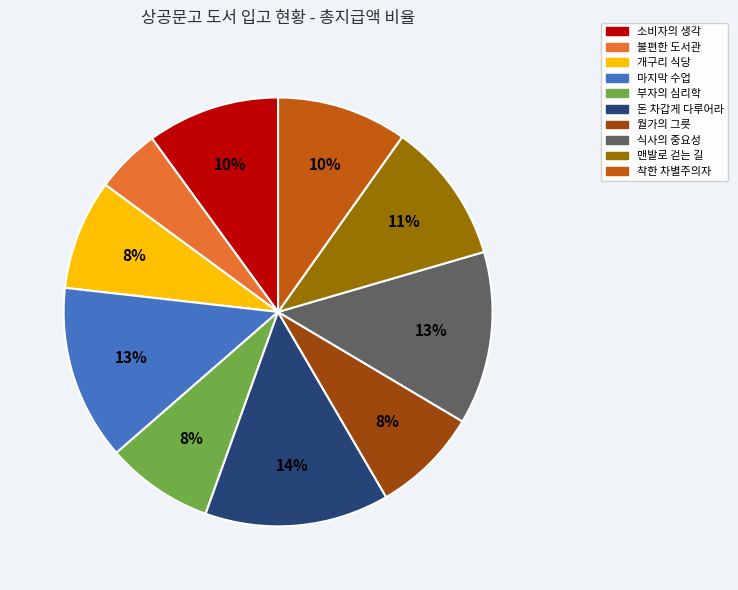

To the nearest percent, what percentage of the pie is 불편한 도서관?

5%